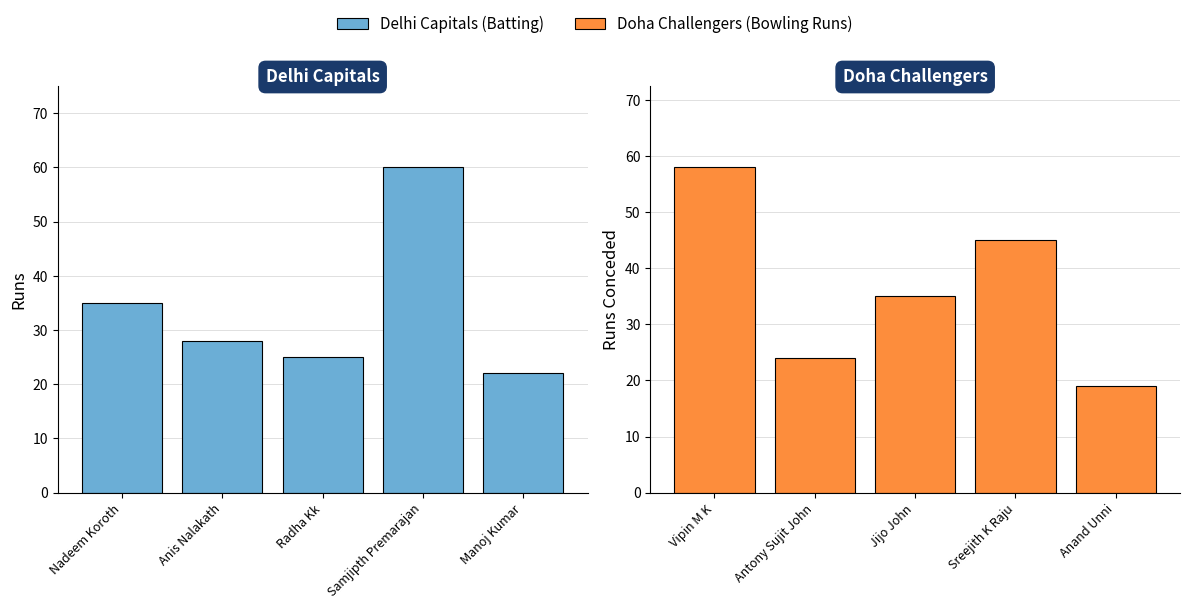

How many data points in Delhi Capitals (Batting) are less than 28?

2